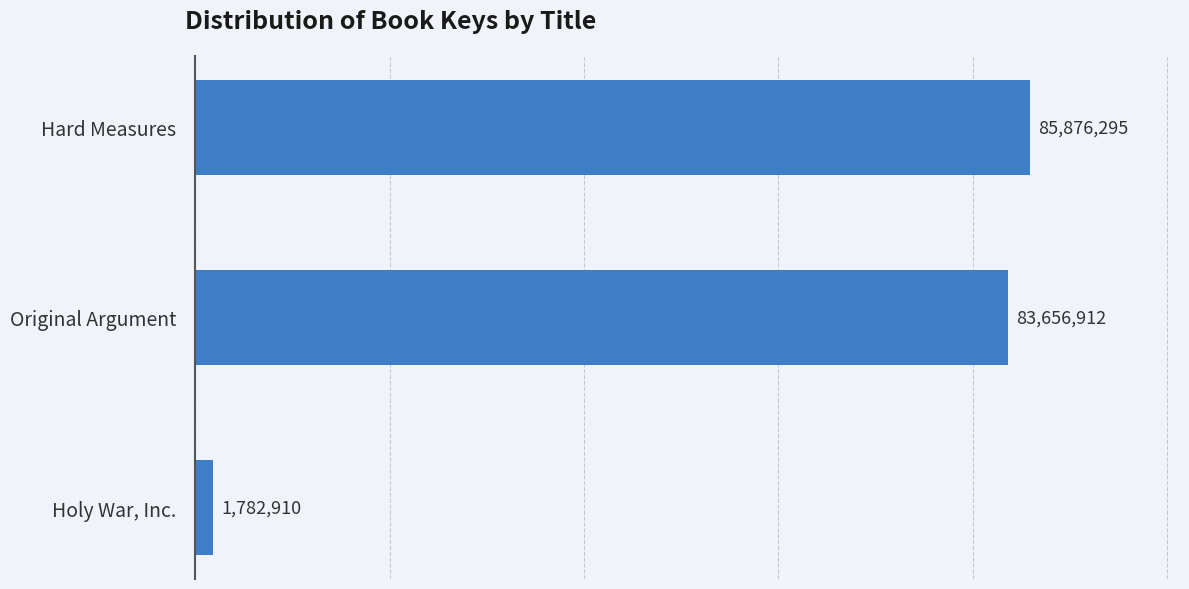

Count the number of categories in the chart.

3